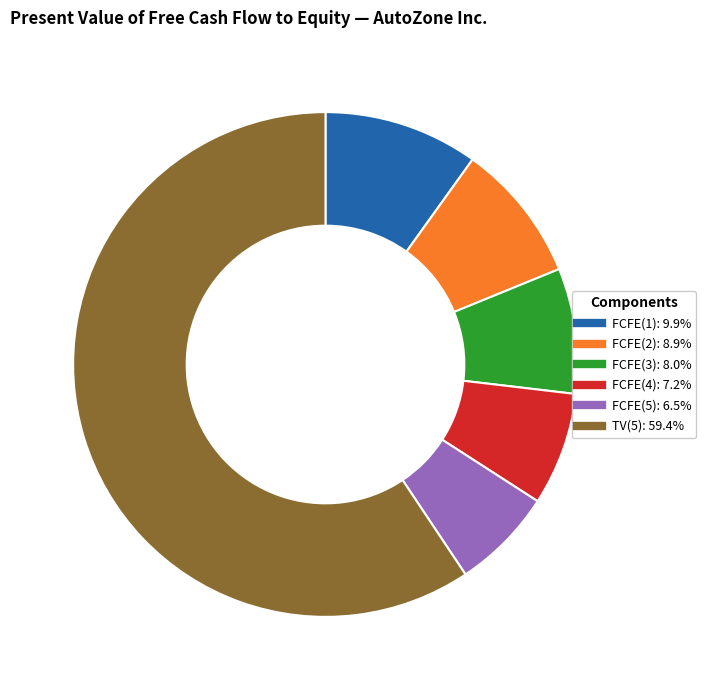

Combined, do FCFE(3) and TV(5) account for over 50%?

Yes